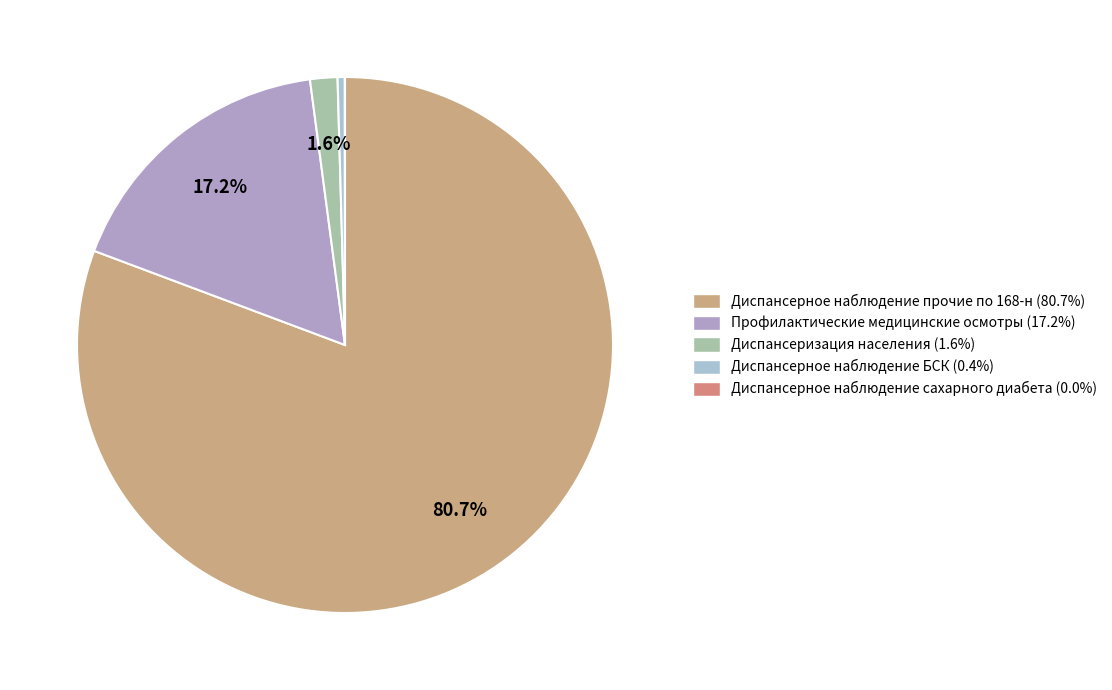

Count the number of slices in the pie.

5